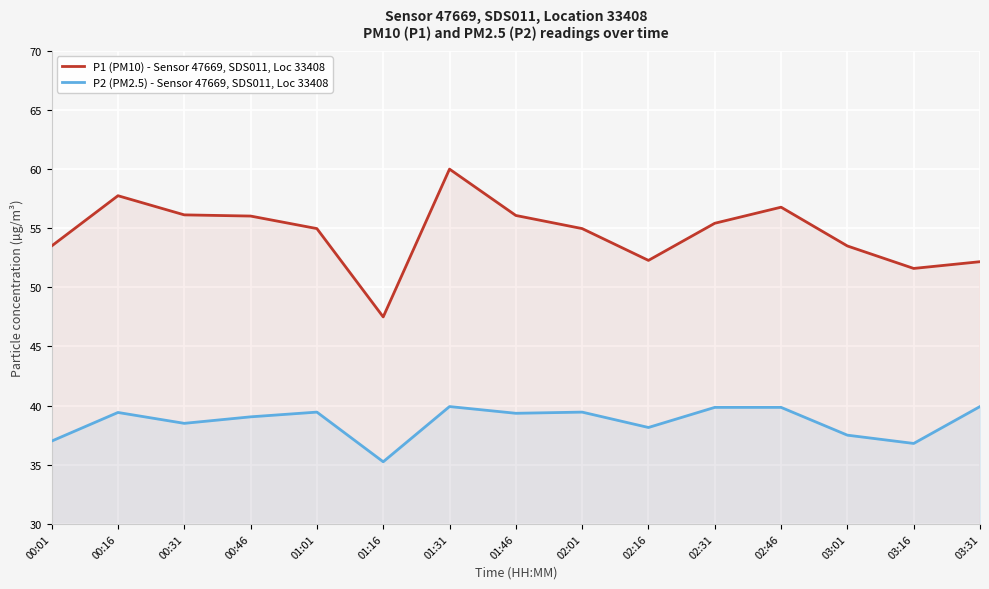

True or false: P1 (PM10) - Sensor 47669, SDS011, Loc 33408 and P2 (PM2.5) - Sensor 47669, SDS011, Loc 33408 intersect in this chart.

False